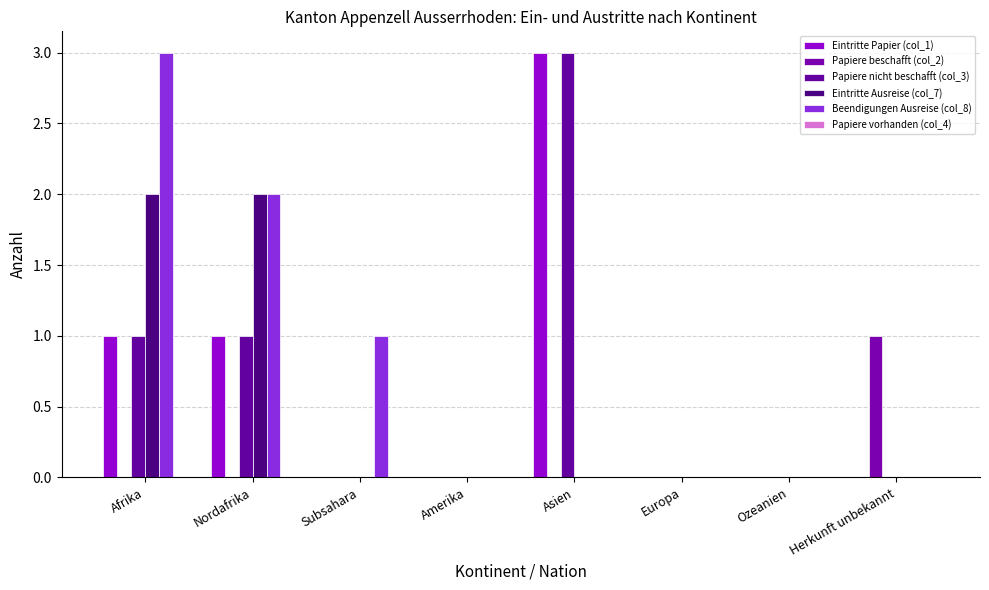

Reading right to left, extract all data points from this chart.

Eintritte Papier (col_1): Herkunft unbekannt=0	Ozeanien=0	Europa=0	Asien=3	Amerika=0	Subsahara=0	Nordafrika=1	Afrika=1
Papiere beschafft (col_2): Herkunft unbekannt=1	Ozeanien=0	Europa=0	Asien=0	Amerika=0	Subsahara=0	Nordafrika=0	Afrika=0
Papiere nicht beschafft (col_3): Herkunft unbekannt=0	Ozeanien=0	Europa=0	Asien=3	Amerika=0	Subsahara=0	Nordafrika=1	Afrika=1
Eintritte Ausreise (col_7): Herkunft unbekannt=0	Ozeanien=0	Europa=0	Asien=0	Amerika=0	Subsahara=0	Nordafrika=2	Afrika=2
Beendigungen Ausreise (col_8): Herkunft unbekannt=0	Ozeanien=0	Europa=0	Asien=0	Amerika=0	Subsahara=1	Nordafrika=2	Afrika=3
Papiere vorhanden (col_4): Herkunft unbekannt=0	Ozeanien=0	Europa=0	Asien=0	Amerika=0	Subsahara=0	Nordafrika=0	Afrika=0